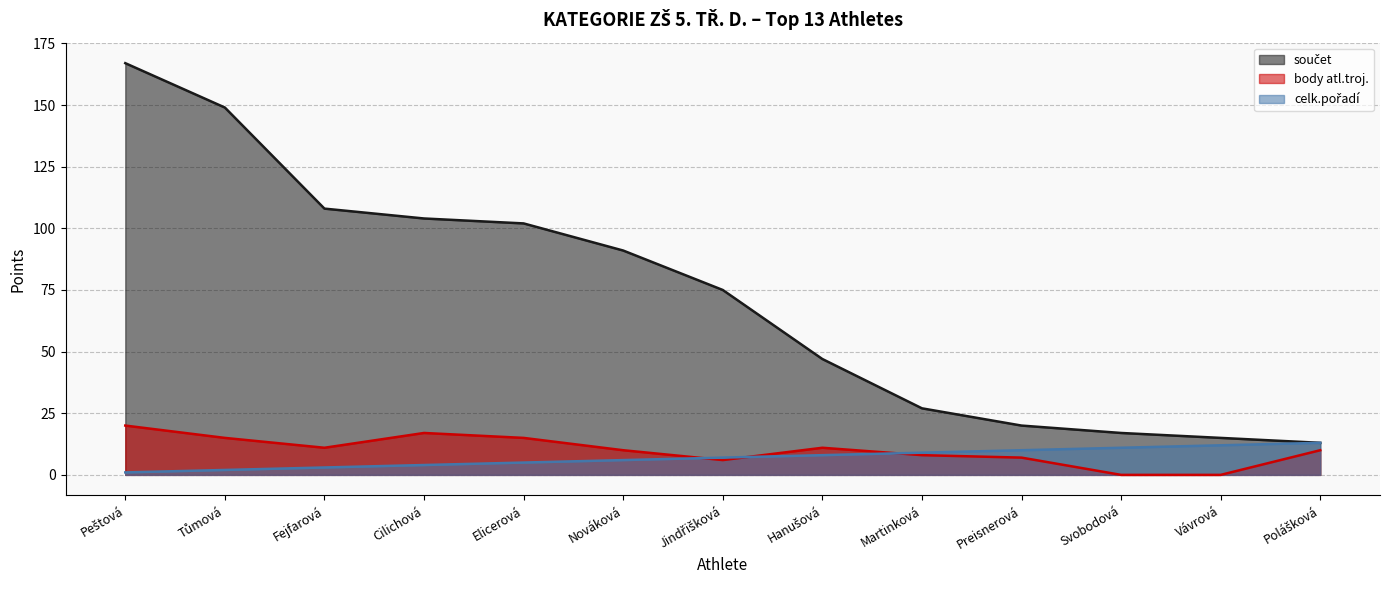

What position from the right is Svobodová?

3